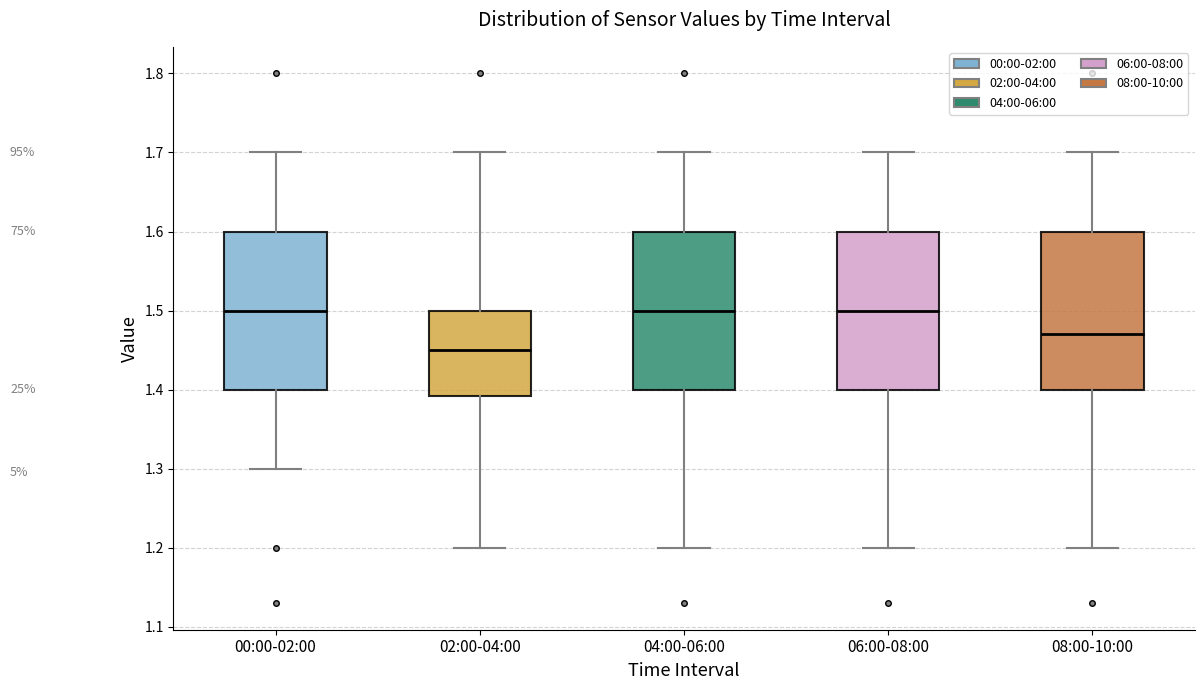

Reading left to right, transcribe this box plot: for each box, give where its median line is, the range the box spans, and where its two whiskers end, as read against the y-axis. The values are not printed on the chart, so give them approximately, as read against the axis.

00:00-02:00: median 1.50, box 1.40 to 1.60, whiskers 1.30 to 1.70
02:00-04:00: median 1.45, box 1.39 to 1.50, whiskers 1.20 to 1.70
04:00-06:00: median 1.50, box 1.40 to 1.60, whiskers 1.20 to 1.70
06:00-08:00: median 1.50, box 1.40 to 1.60, whiskers 1.20 to 1.70
08:00-10:00: median 1.47, box 1.40 to 1.60, whiskers 1.20 to 1.70